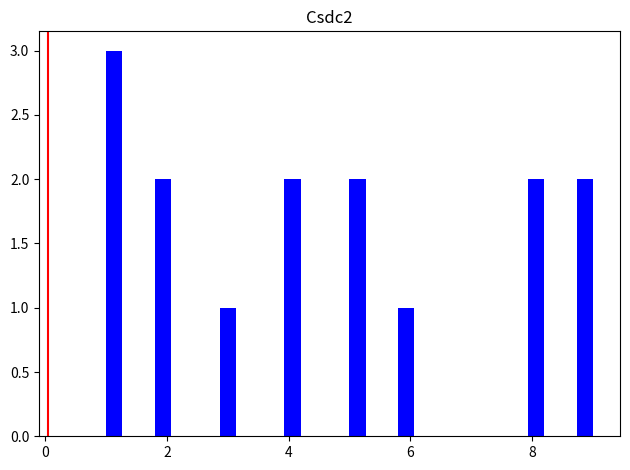

Read against the x-axis, roughly where is the centre of the tallest bar?

1.2